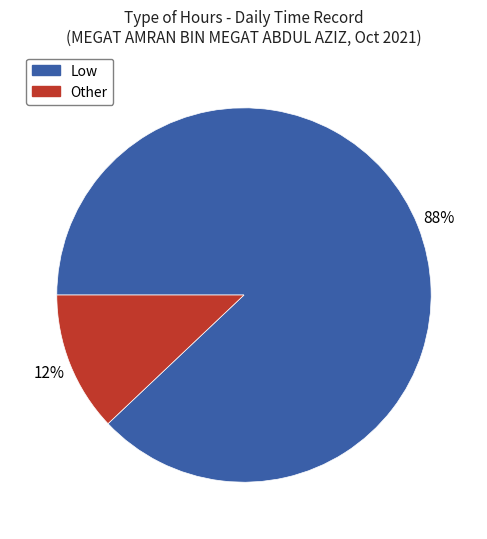

To the nearest percent, what is the difference between the largest and smallest slice percentages?

76%